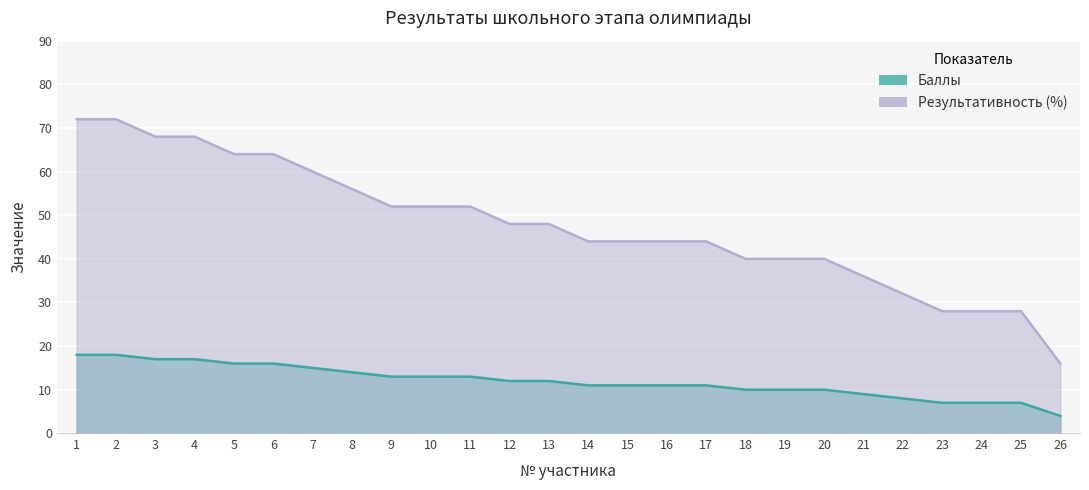

What is the sum of all Баллы values?

310